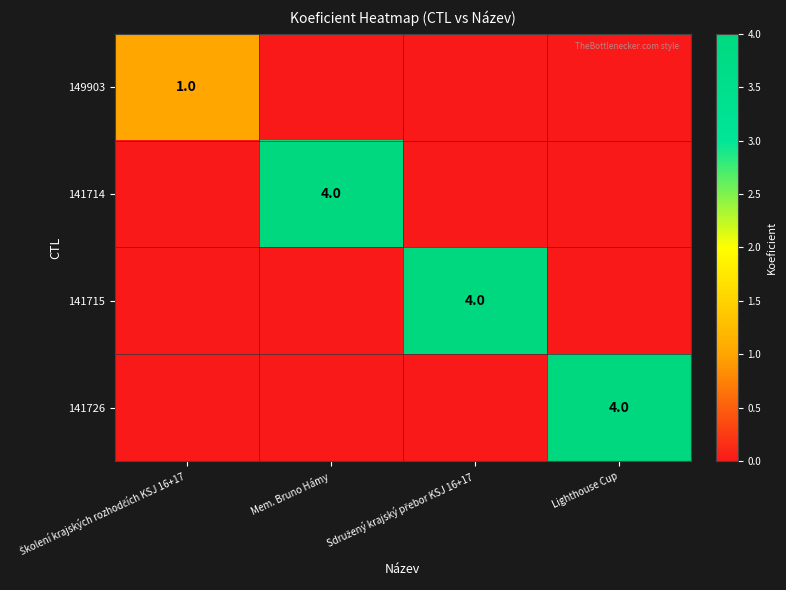

The 141726 series shows 4 at Lighthouse Cup. True or false?

True